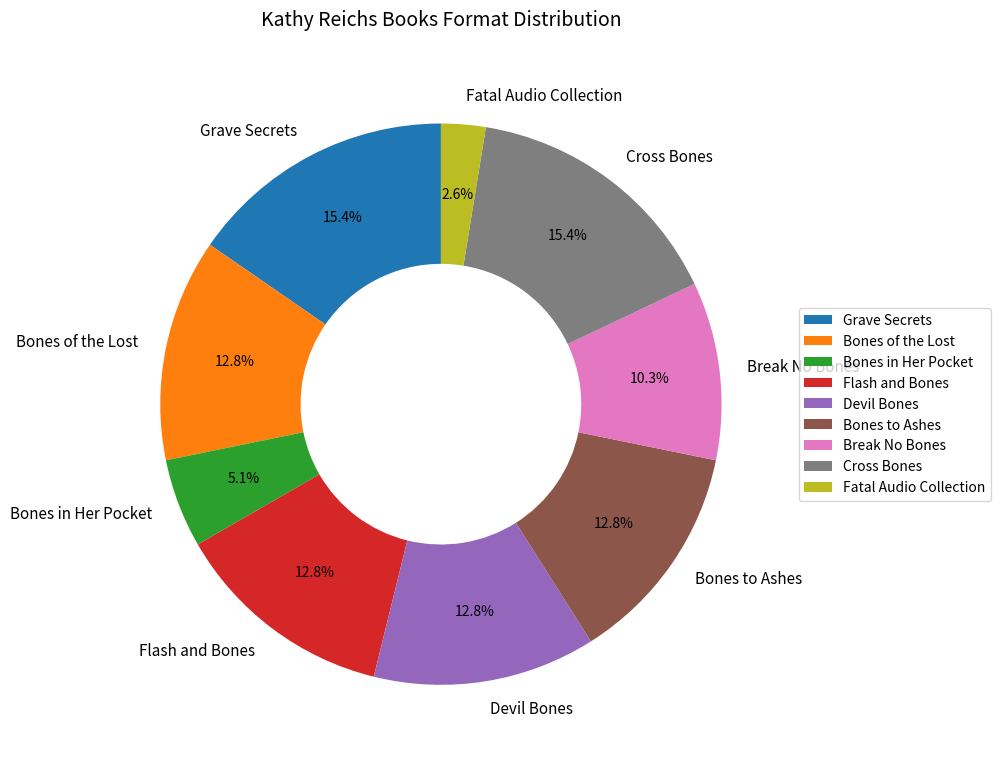

What percentage is NOT represented by Bones to Ashes?

87.2%